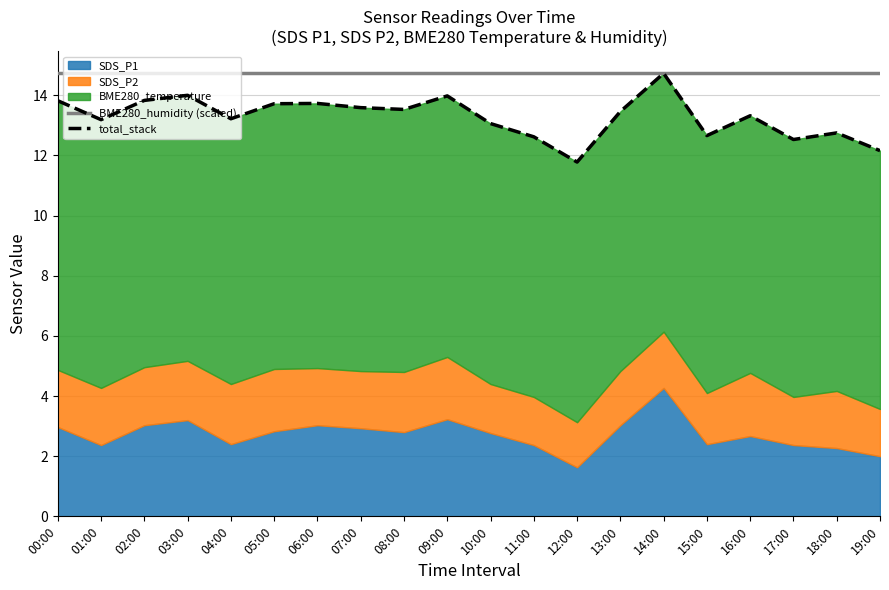

Where is BME280_humidity (scaled) nearest to the value 14?

00:00